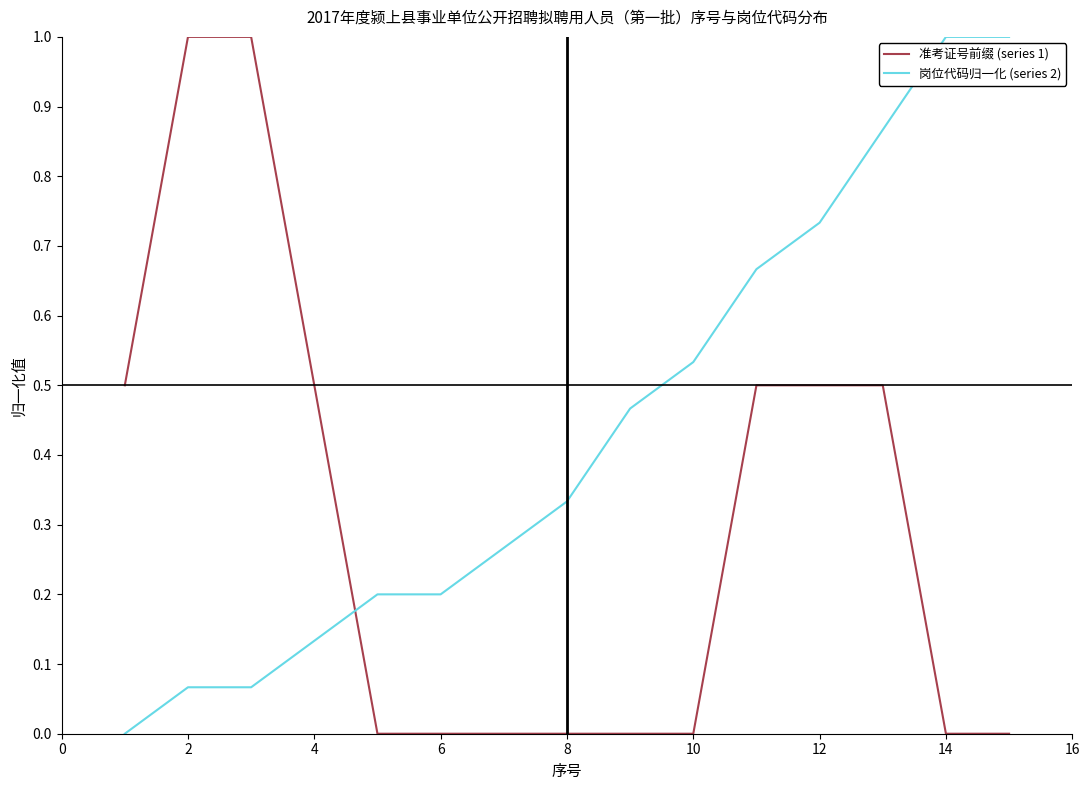

What is the maximum value shown in the chart?

1.0